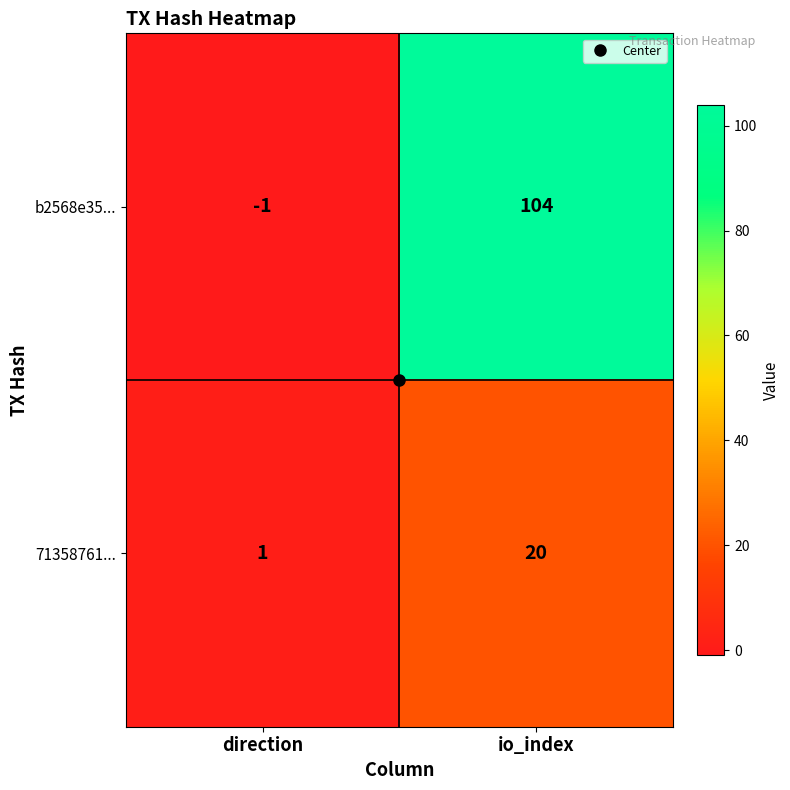

Which series has the largest range (max minus min)?

b2568e35...